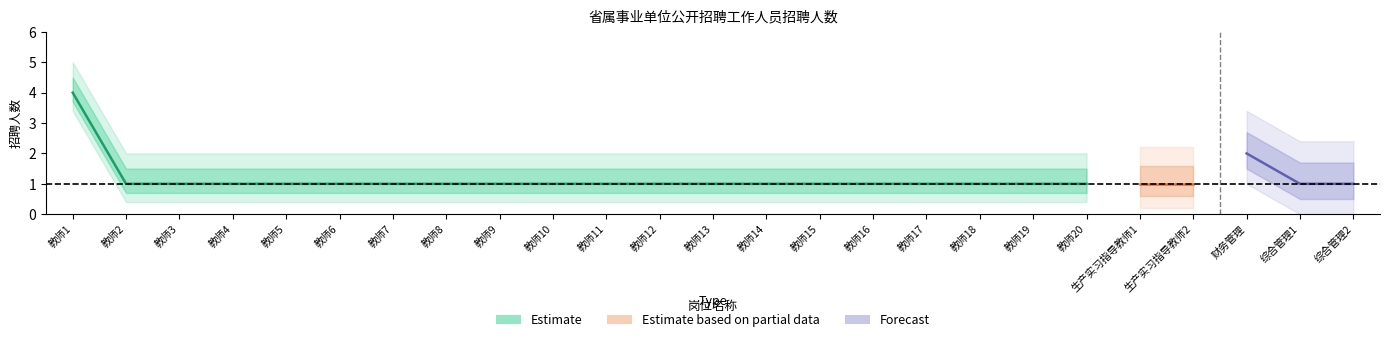

Which has a higher value, 财务管理 or 教师13?

财务管理